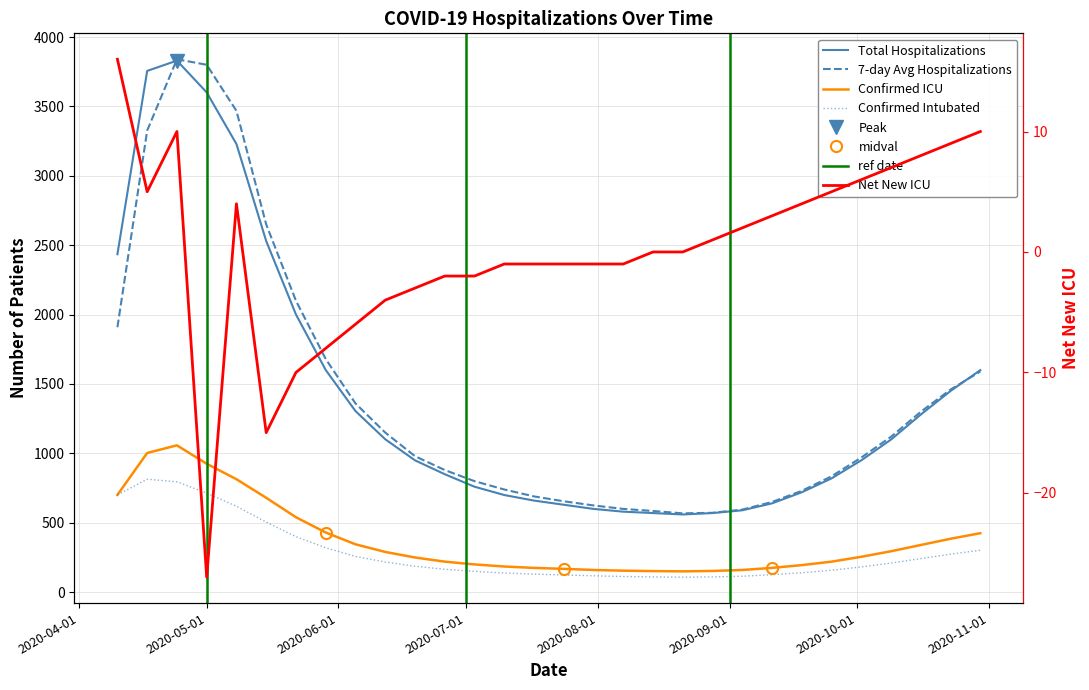

What is the label of the 14th point from the right?

2020-07-31